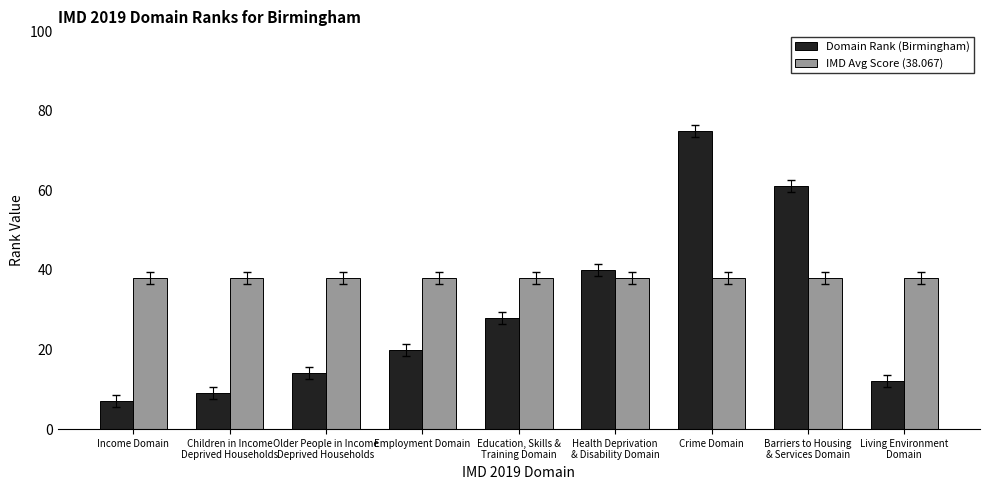

What are all the series names shown in the legend?

Domain Rank (Birmingham), IMD Avg Score (38.067)